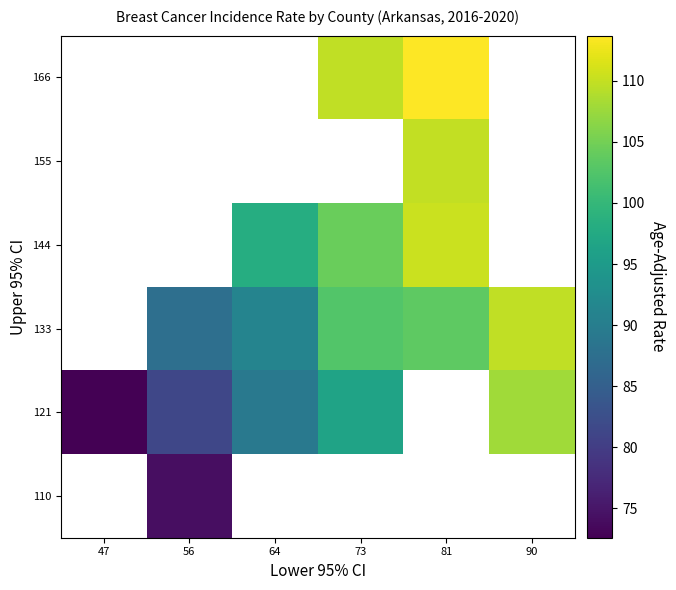

Between 56 and 90, which series saw the biggest shift?

121